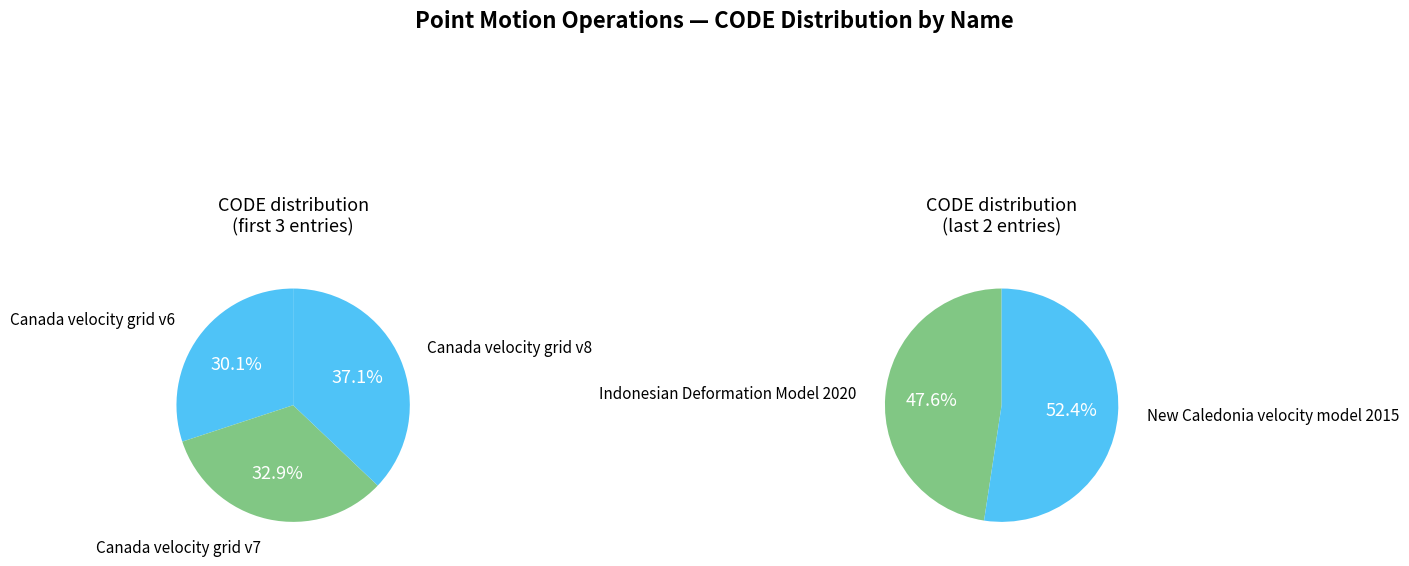

Which slice is the largest?

Canada velocity grid v8